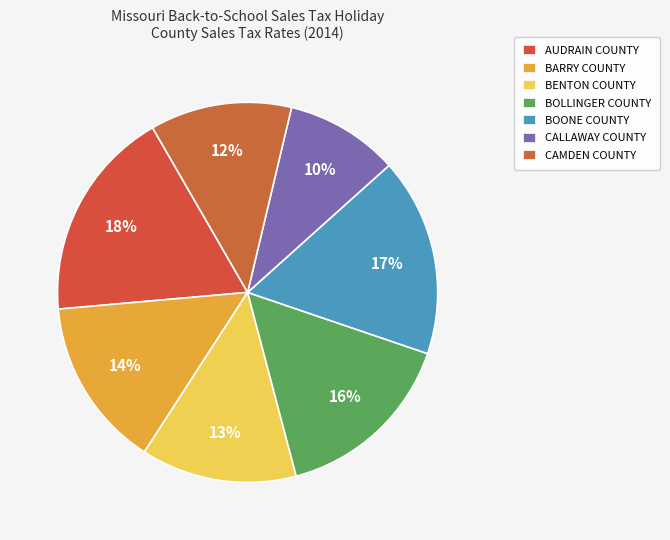

What percentage do BOLLINGER COUNTY and BOONE COUNTY together represent?

32.5%